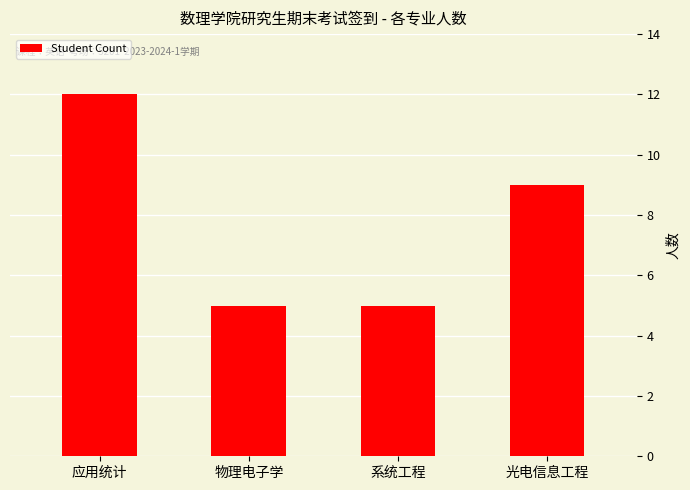

Which has a higher value, 物理电子学 or 光电信息工程?

光电信息工程